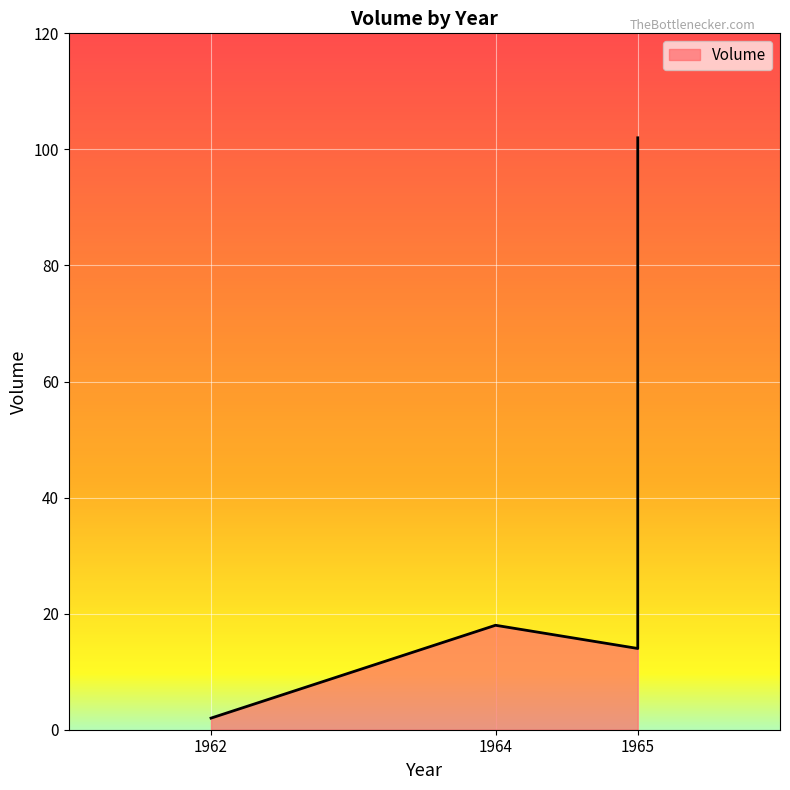

At which category does the chart reach its peak across all series?

1965